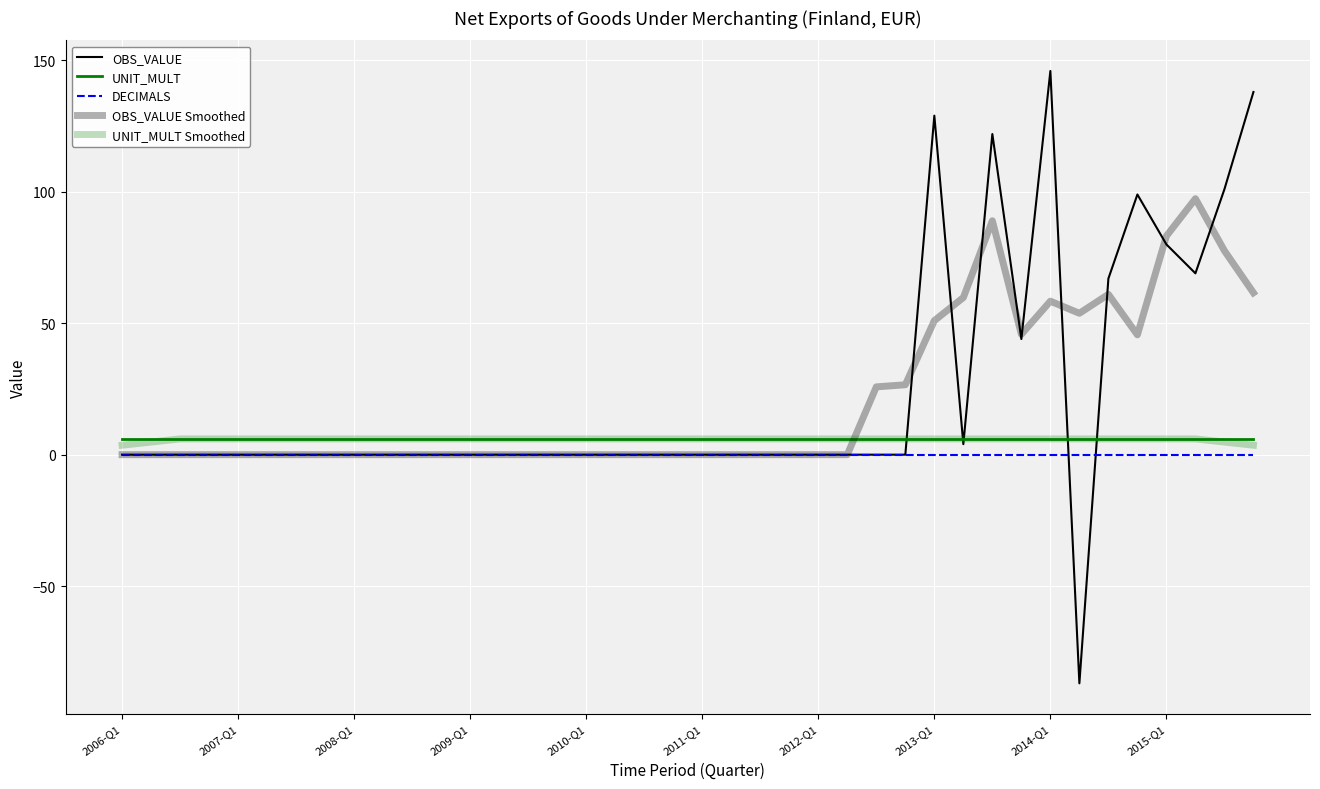

How many lines are shown in the chart?

5